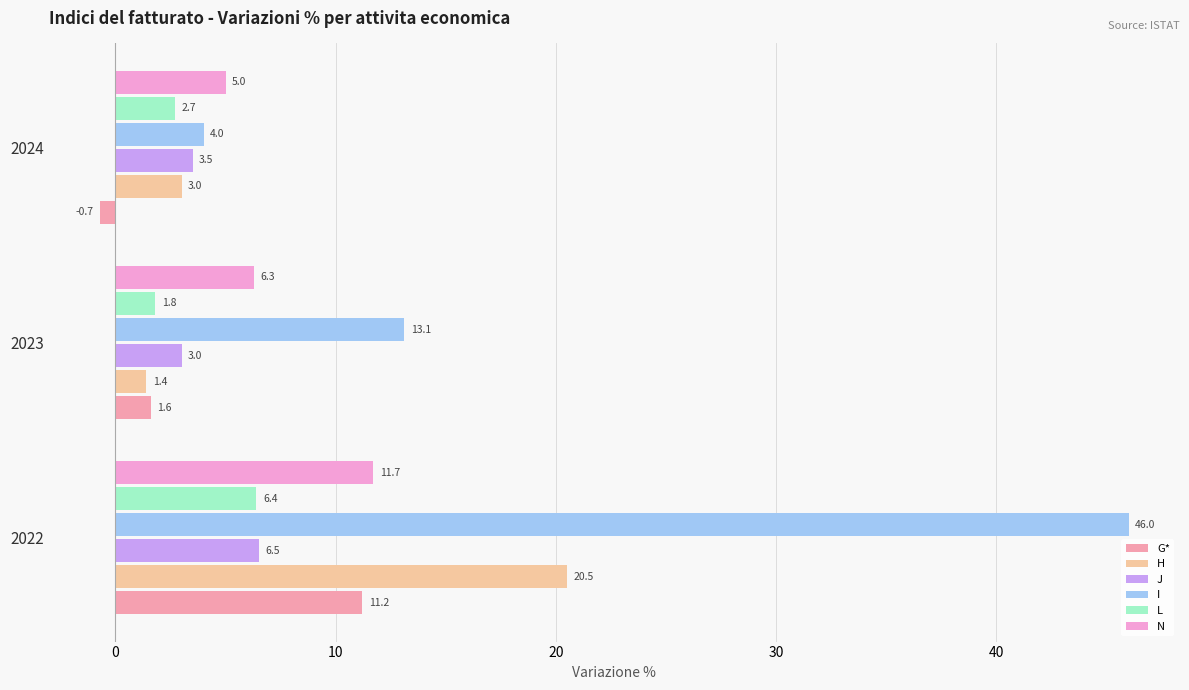

How many distinct data groups are displayed?

6